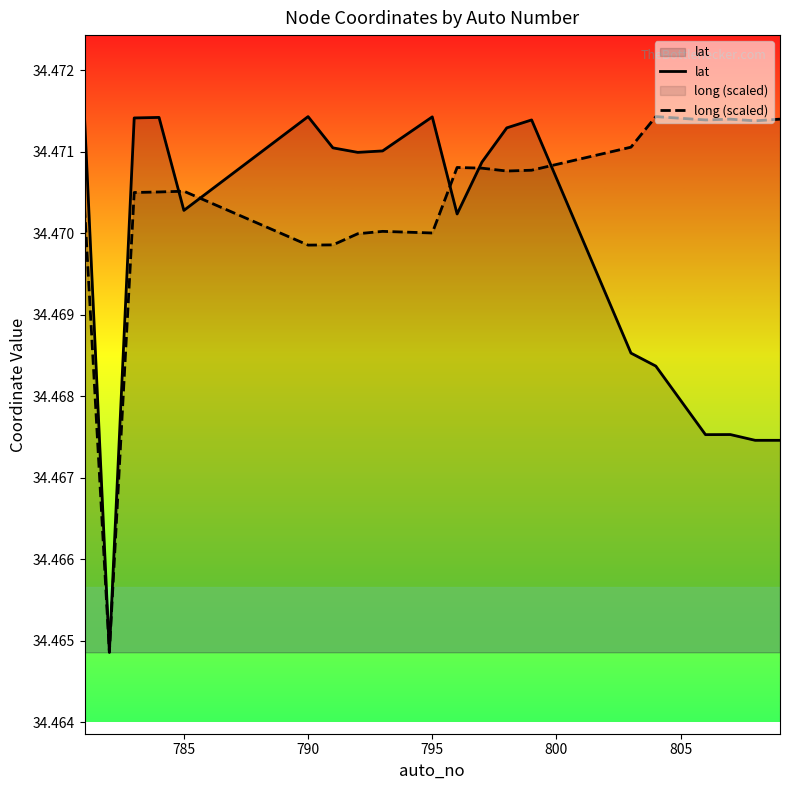

Reading left to right, extract all data points from this chart.

lat: 34.5	34.5	34.5	34.5	34.5	34.5	34.5	34.5	34.5	34.5	34.5	34.5	34.5	34.5	34.5	34.5	34.5	34.5	34.5	34.5
long (scaled): 34.5	34.5	34.5	34.5	34.5	34.5	34.5	34.5	34.5	34.5	34.5	34.5	34.5	34.5	34.5	34.5	34.5	34.5	34.5	34.5